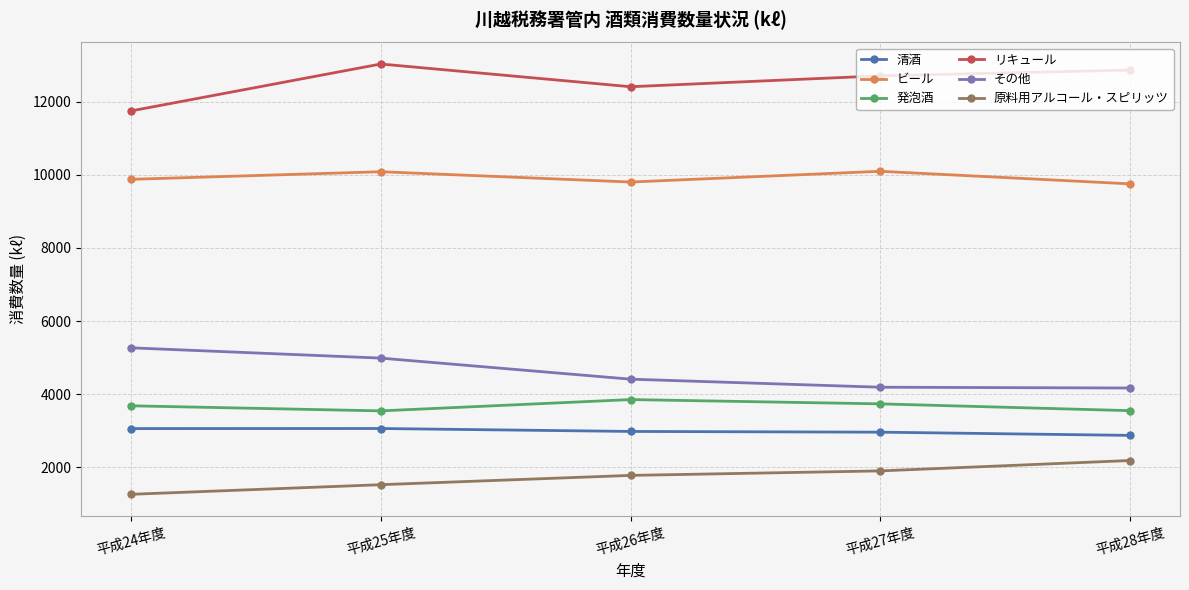

The value of 原料用アルコール・スピリッツ at 平成28年度 is 572. True or false?

False